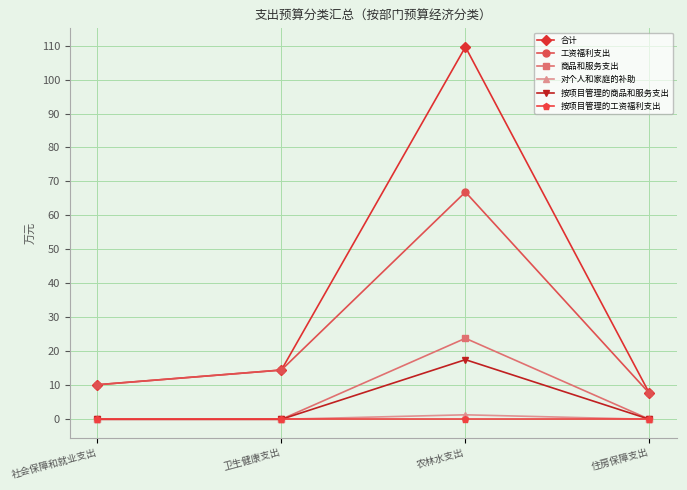

Does the chart have visible grid lines?

Yes